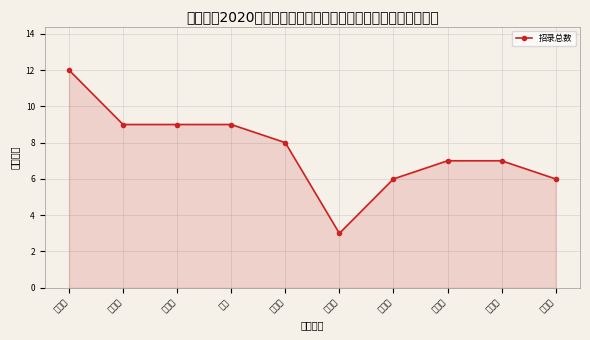

What is the difference between the maximum and second lowest values?

6